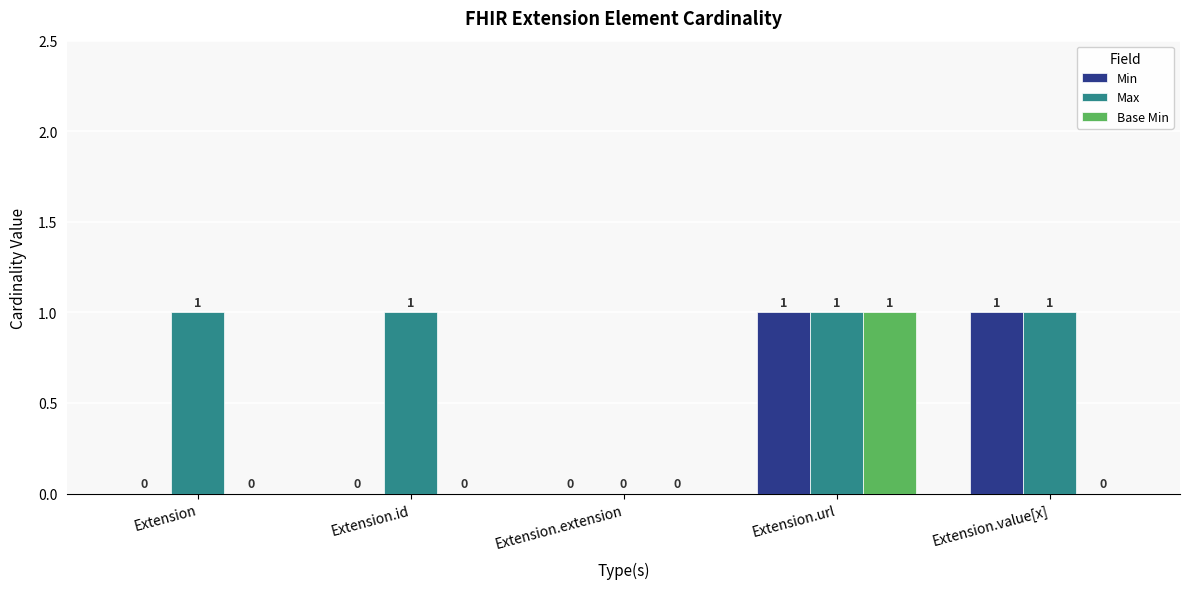

Is it true that Min equals 0 at Extension.extension?

True